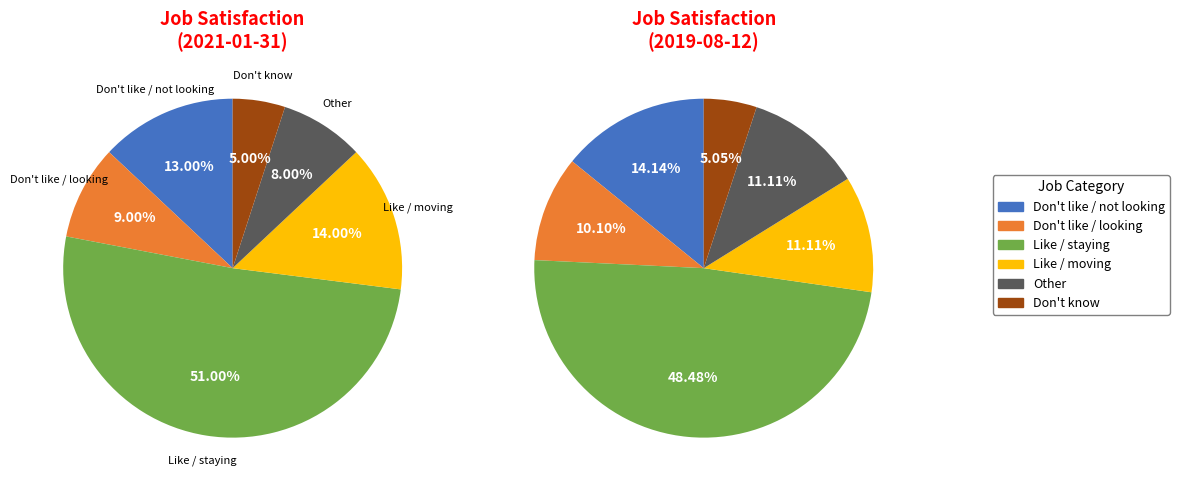

Does any single category account for the majority?

Yes